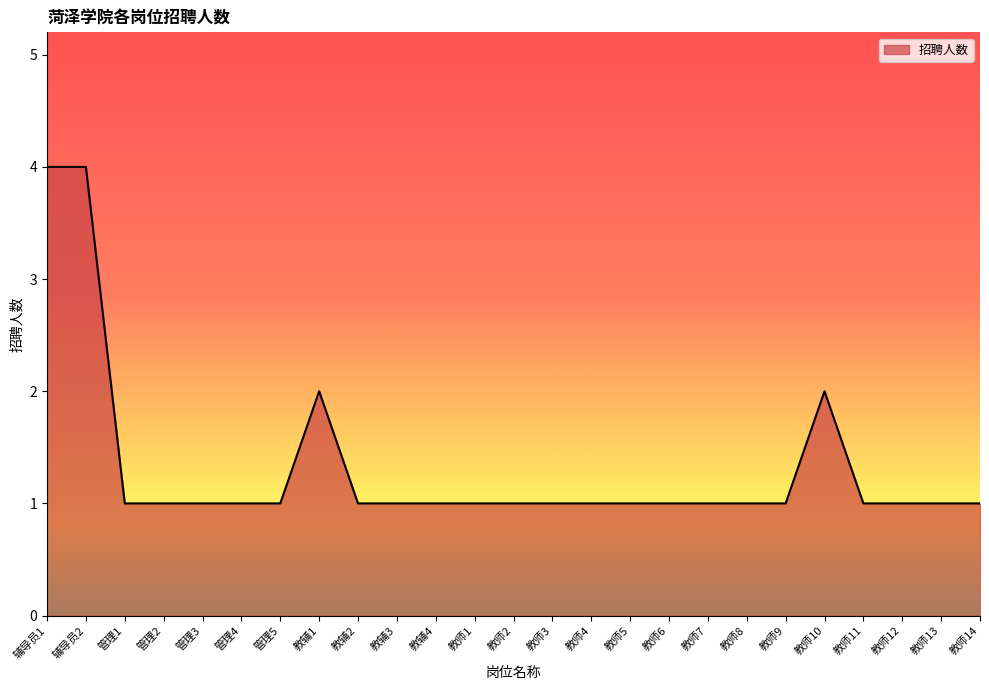

Approximately how many times larger is the value at 辅导员1 compared to 管理4?

4.0